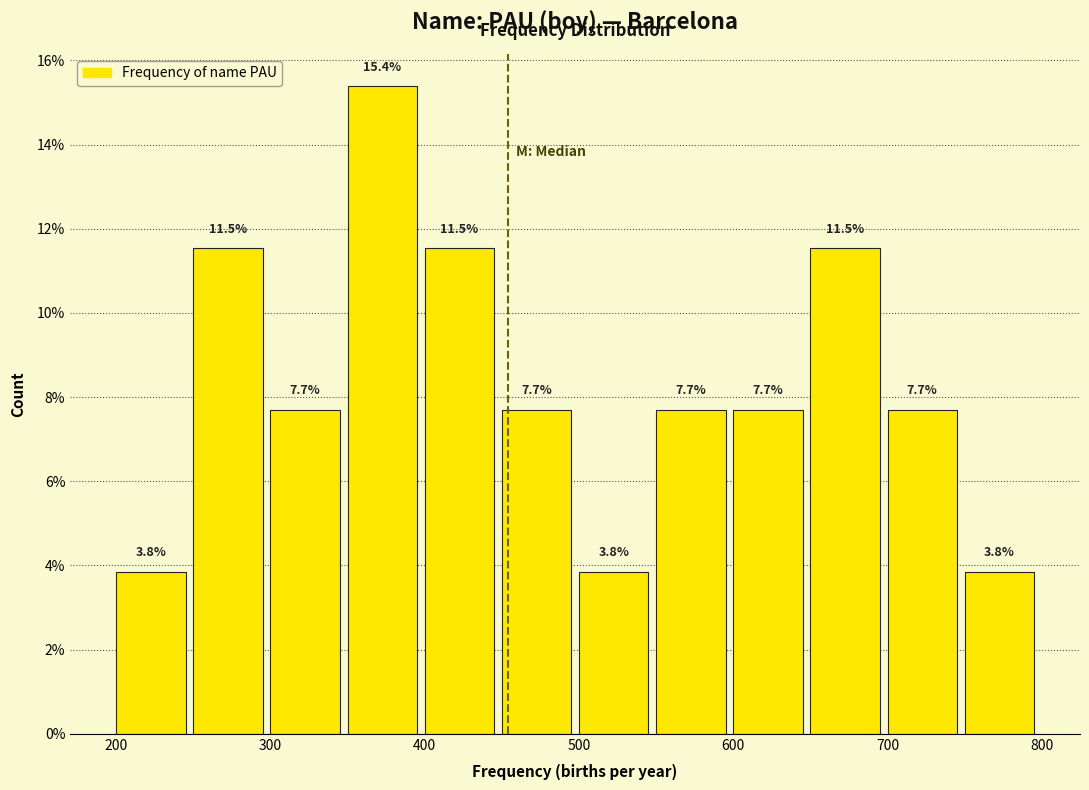

Reading left to right, list every bar in this chart as the range it spans on the x-axis followed by its height.

200 to 250: 3.8
250 to 300: 11.5
300 to 350: 7.7
350 to 400: 15.4
400 to 450: 11.5
450 to 500: 7.7
500 to 550: 3.8
550 to 600: 7.7
600 to 650: 7.7
650 to 700: 11.5
700 to 750: 7.7
750 to 800: 3.8